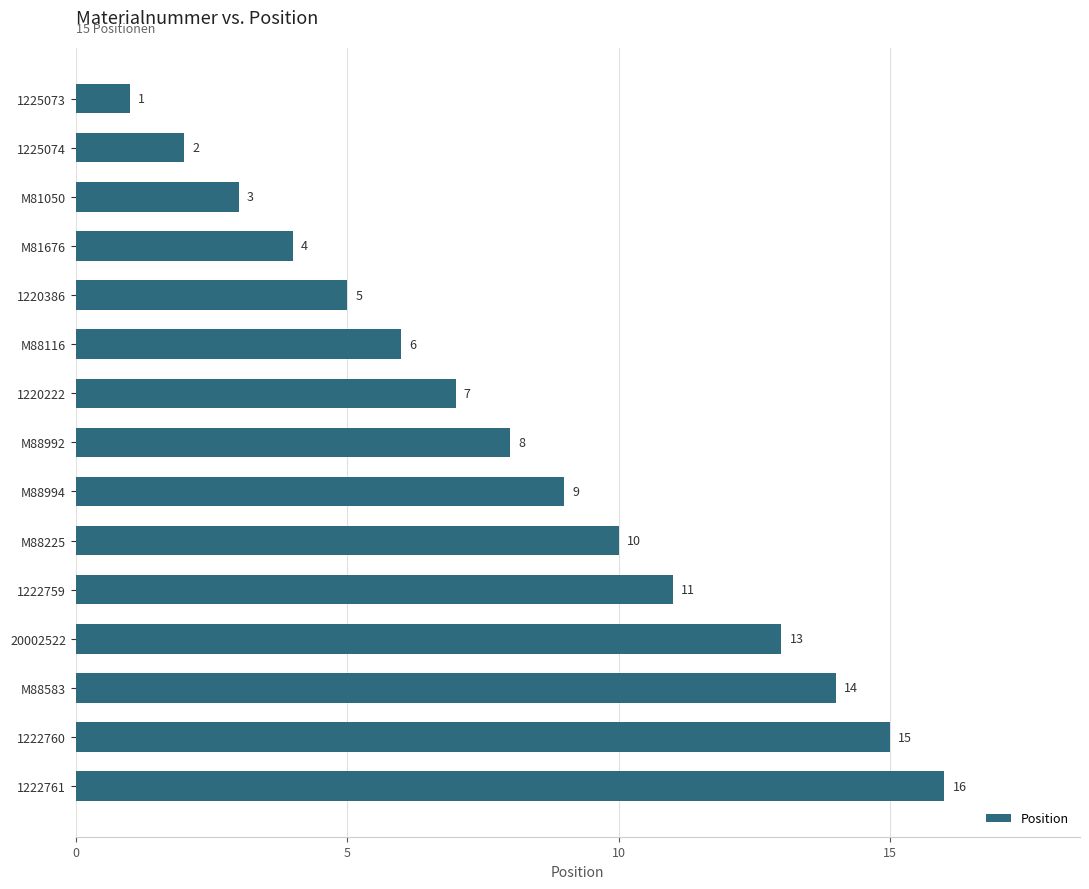

What is the ratio of the value at M88225 to the value at M88583?

0.7